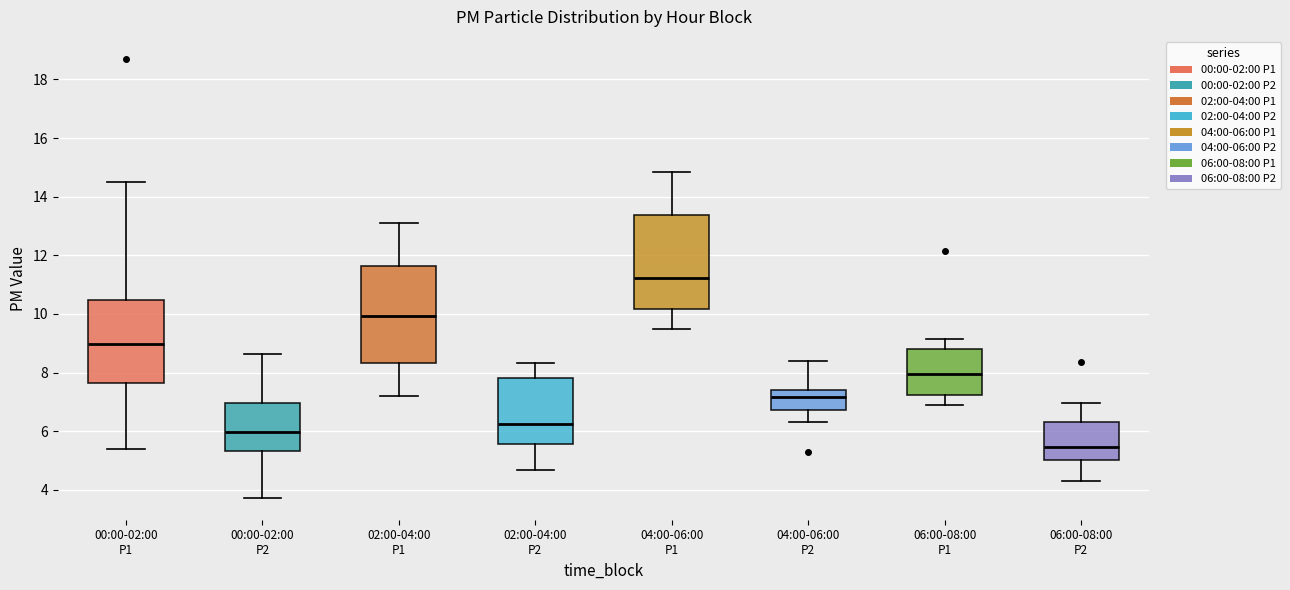

Which box has the highest median line?

04:00-06:00 P1